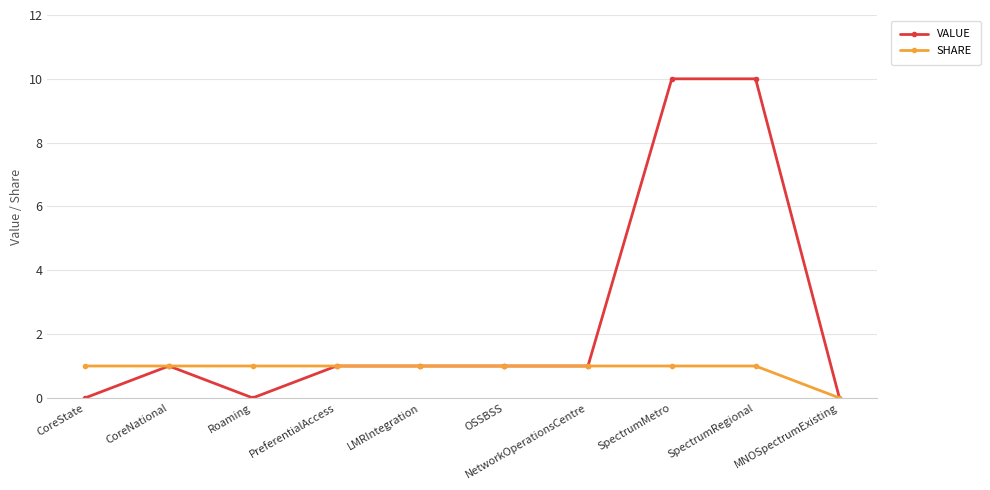

What is the average value of the SHARE series?

1